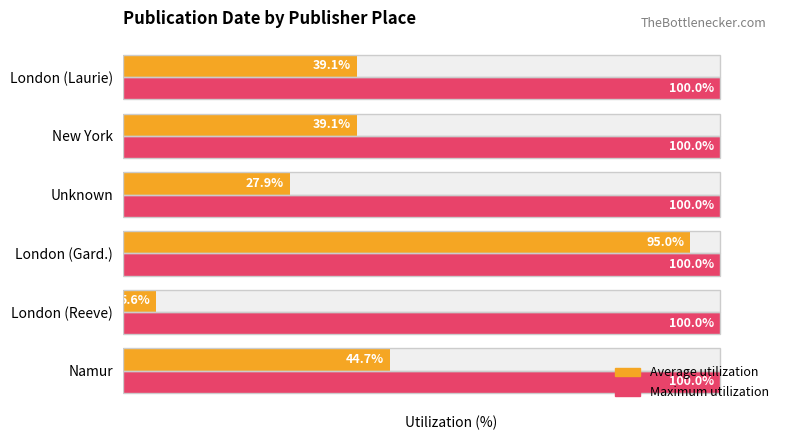

Does the chart contain any negative values?

No